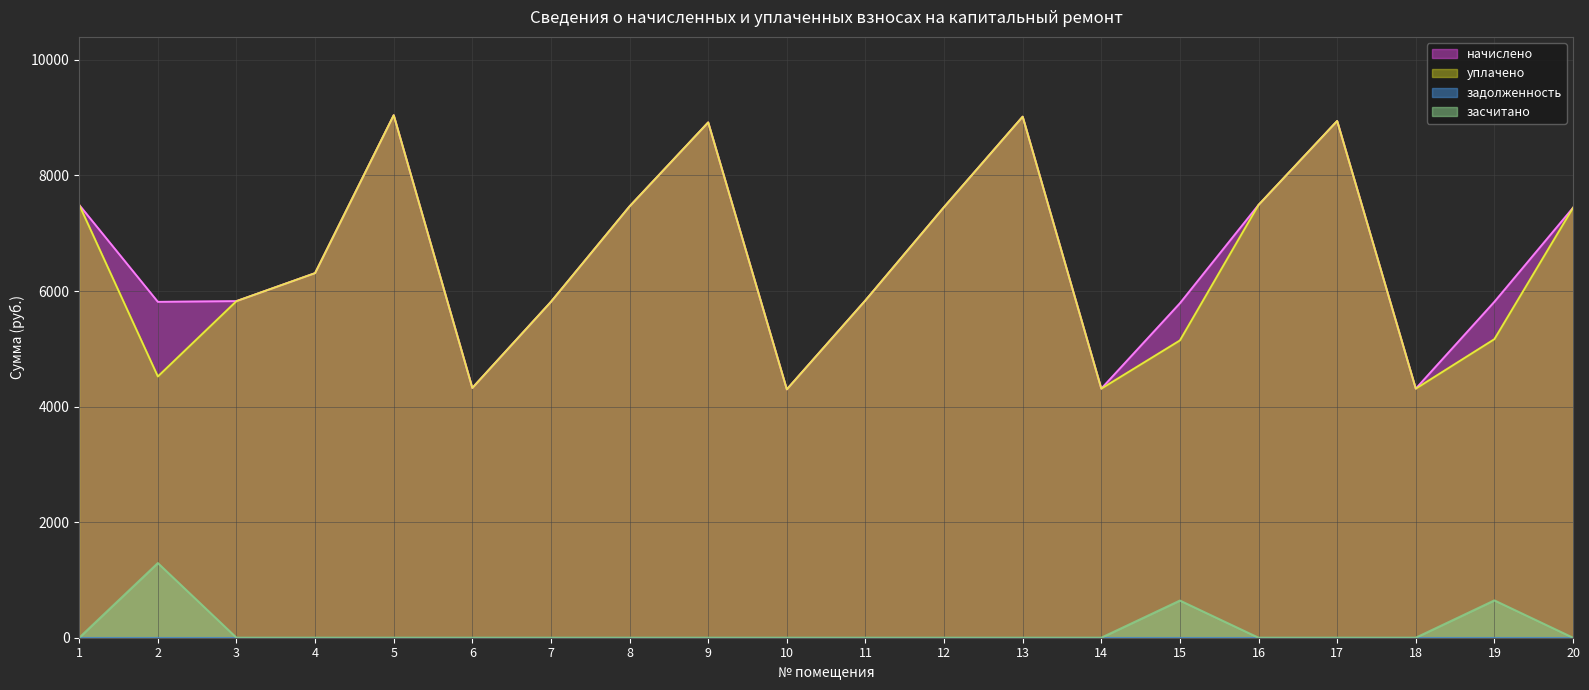

What is the minimum value for начислено?

4297.3